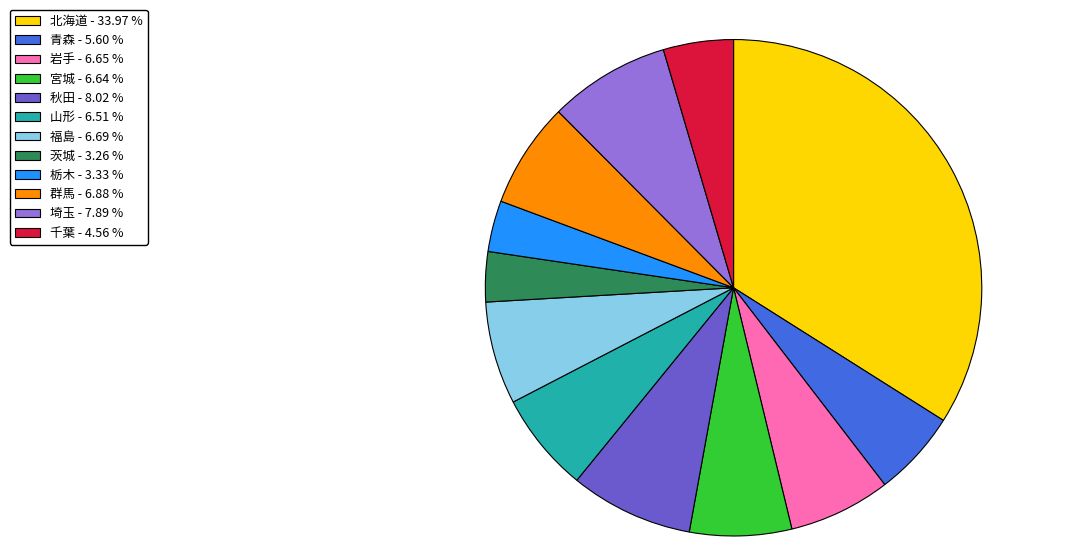

Does 埼玉 represent more than half of the total?

No